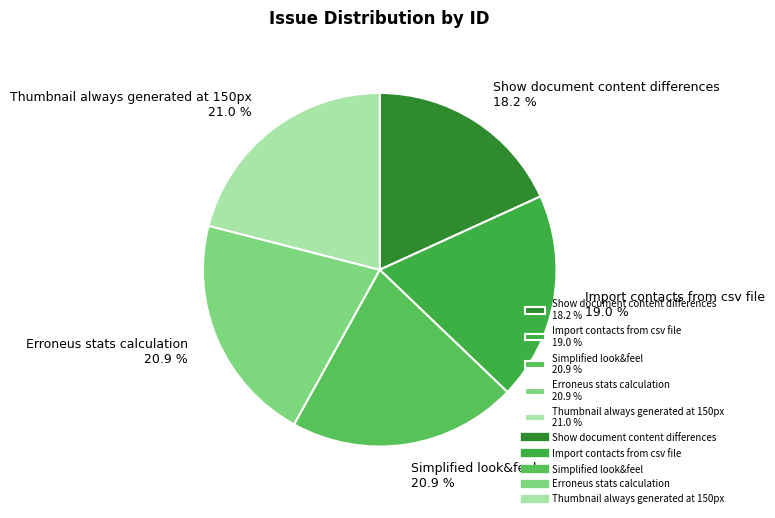

Between Import contacts from csv file and Show document content differences, which is larger?

Import contacts from csv file